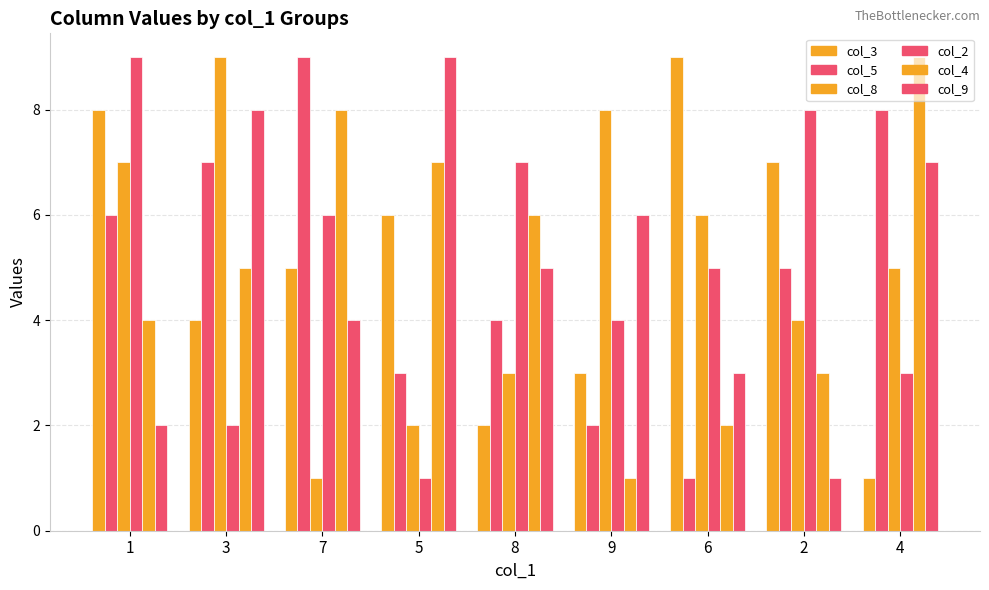

How many groups of bars are there?

9